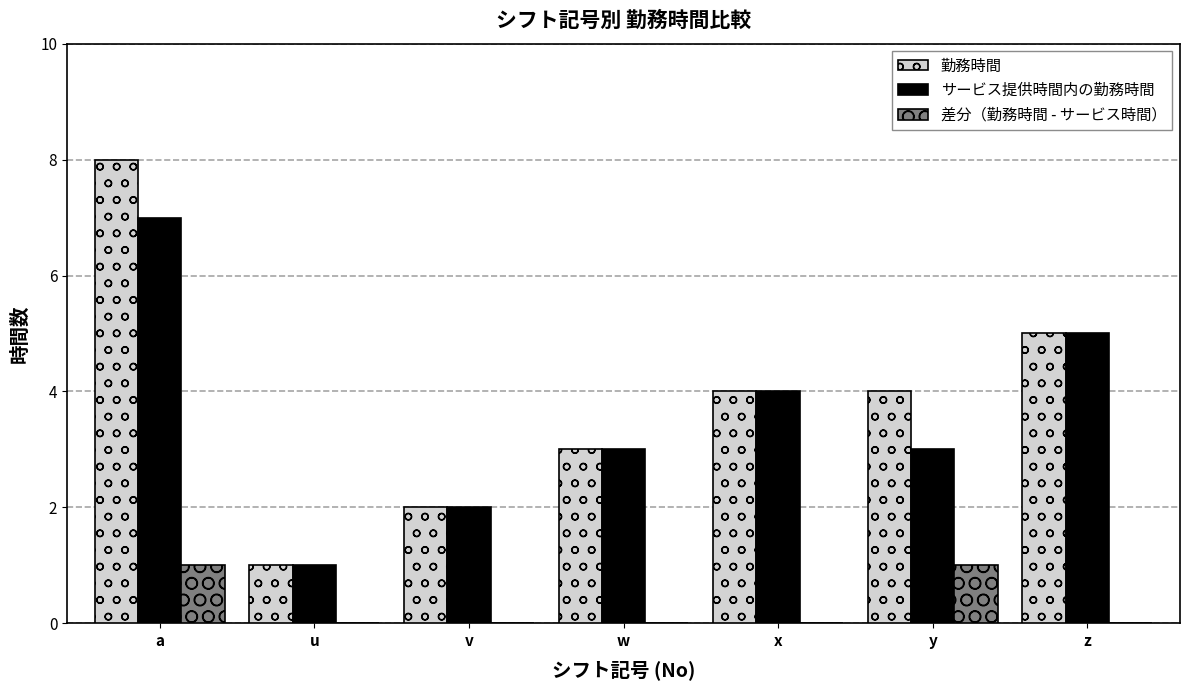

Reading right to left, list all the values displayed in this chart.

勤務時間: 5	4	4	3	2	1	8
サービス提供時間内の勤務時間: 5	3	4	3	2	1	7
差分（勤務時間 - サービス時間）: 0	1	0	0	0	0	1